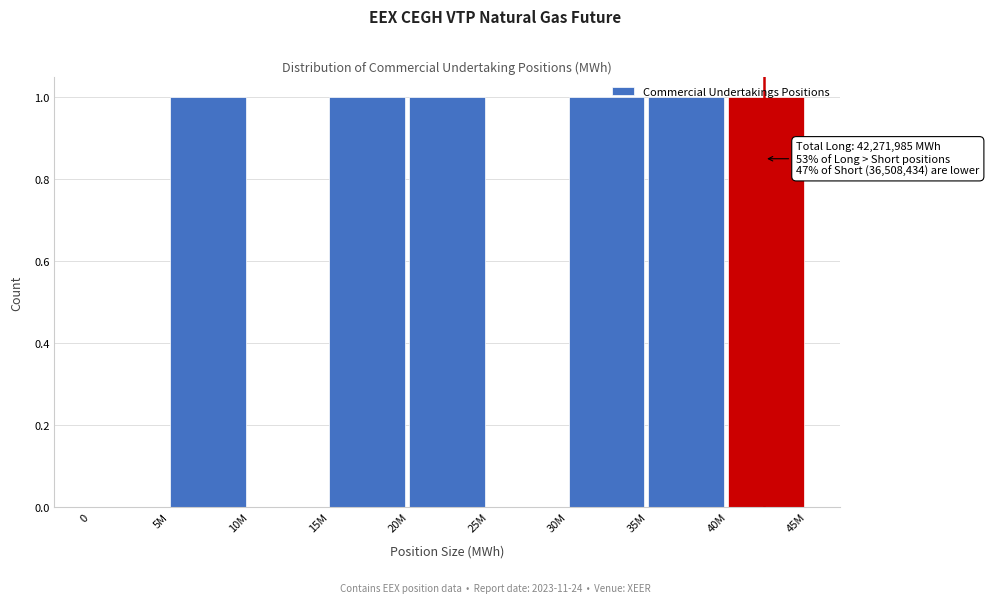

What is the ratio of the value at 15M to the value at 20M?

1.0